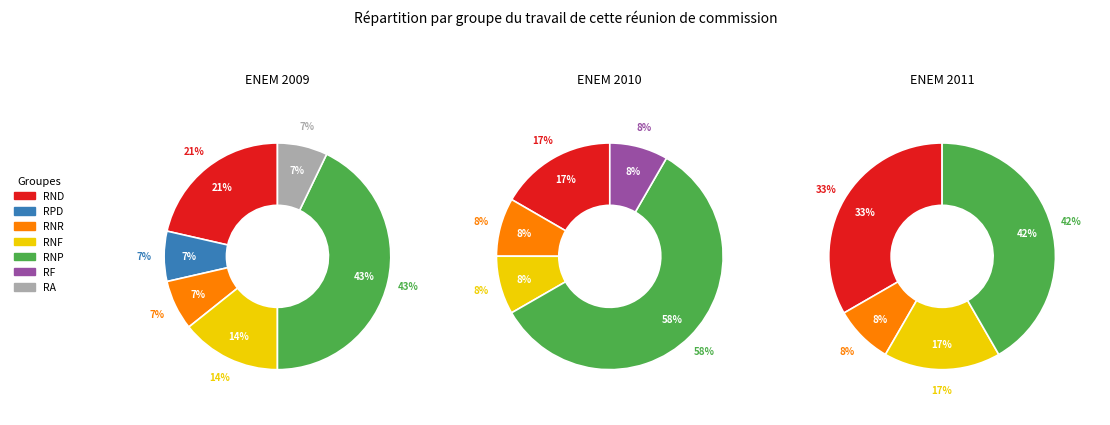

Between RNF and RA, which series saw the biggest shift?

ENEM 2011